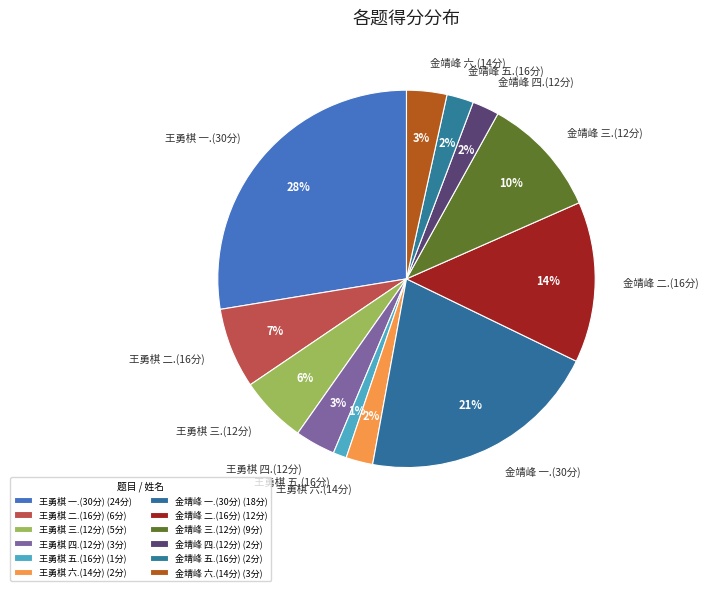

How many slices are in this pie chart?

12